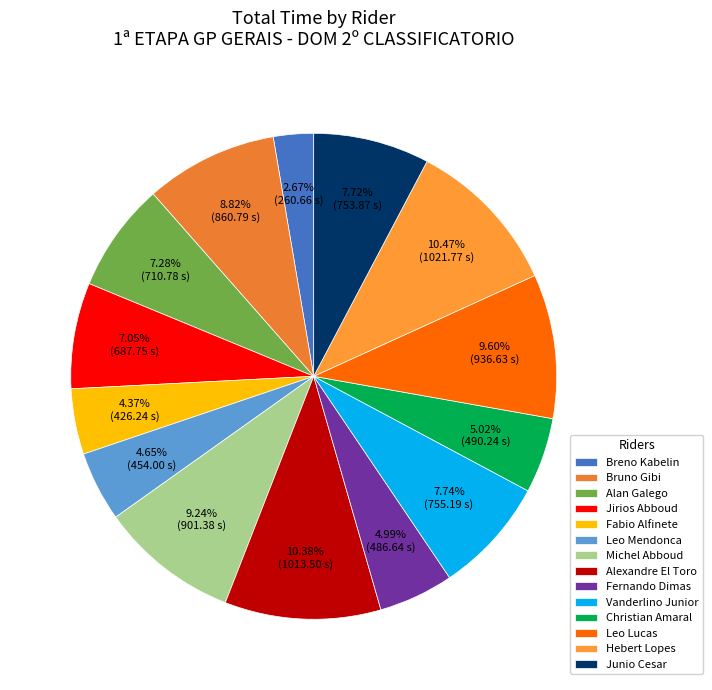

To the nearest percent, what percentage of the pie is Hebert Lopes?

10%